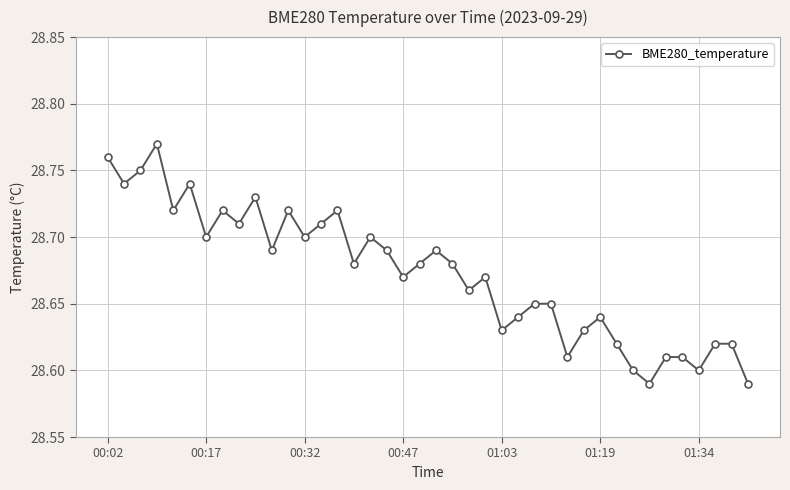

What is the sum of all values?

1146.9